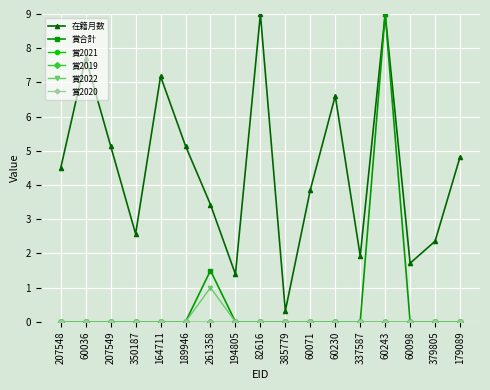

At 385779, list the series in order from smallest to largest.

賞合計, 賞2021, 賞2019, 賞2022, 賞2020, 在籍月数